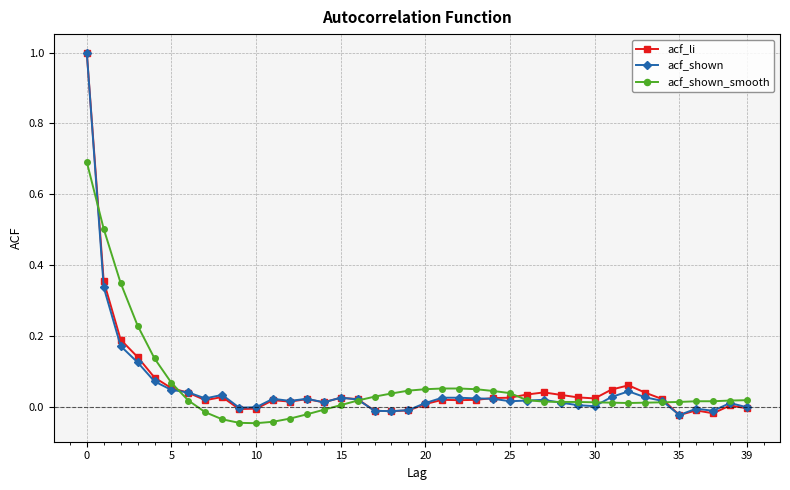

What is the difference between the maximum and minimum values in the acf_li series?

1.0